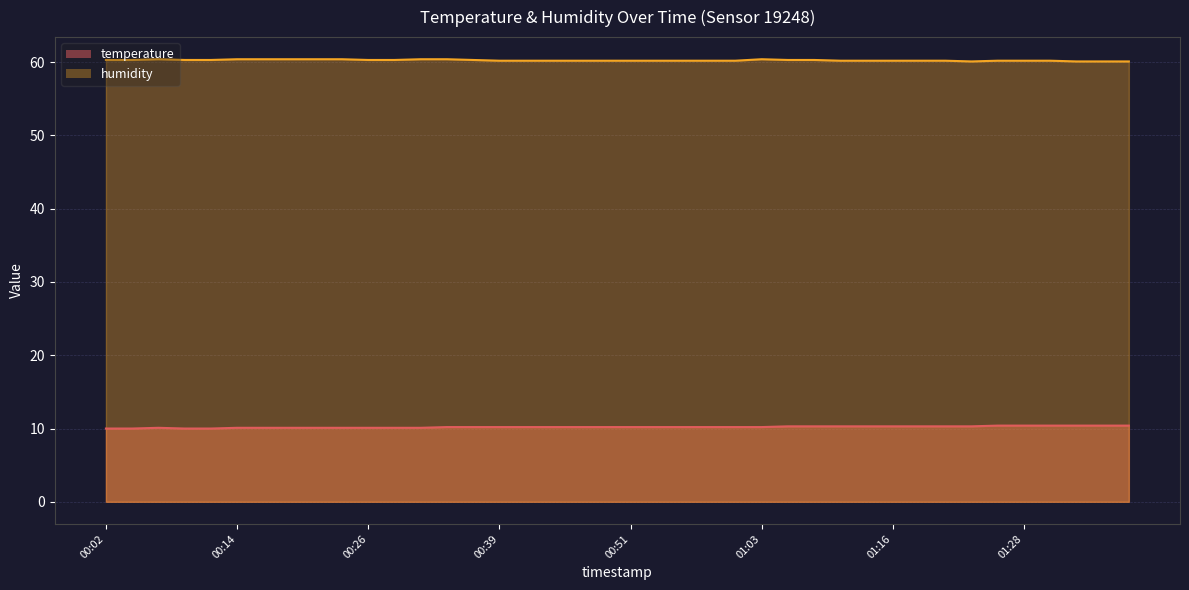

What is the label of the 6th point from the right?

01:25